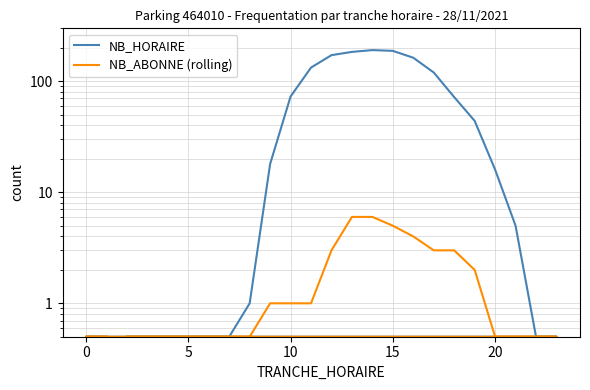

True or false: NB_ABONNE (rolling) and NB_HORAIRE intersect in this chart.

False